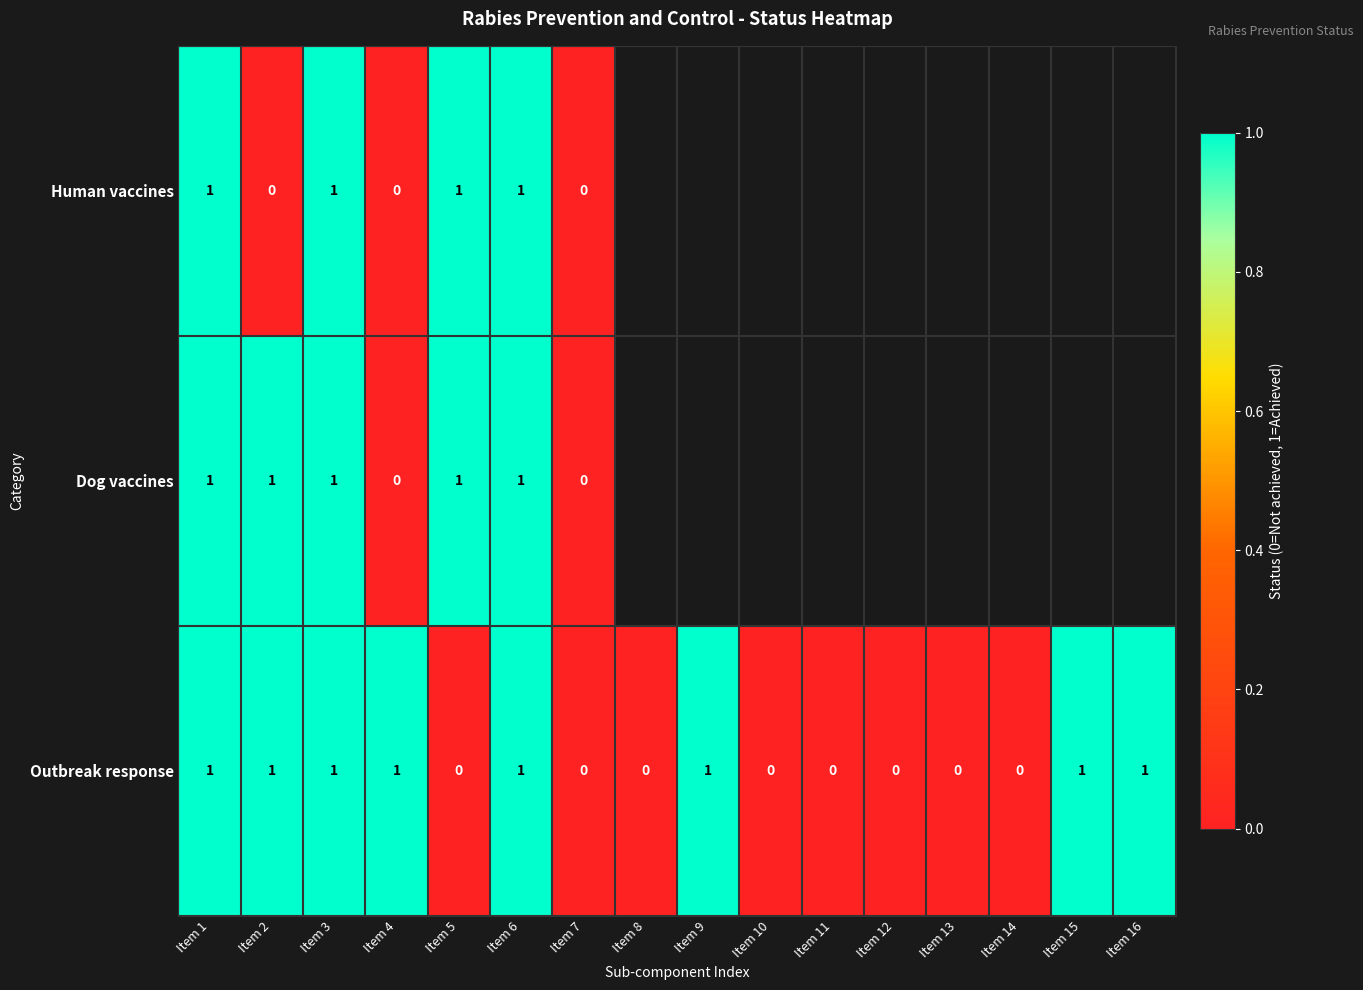

Count the Outbreak response values in the range 0 to 1.

16